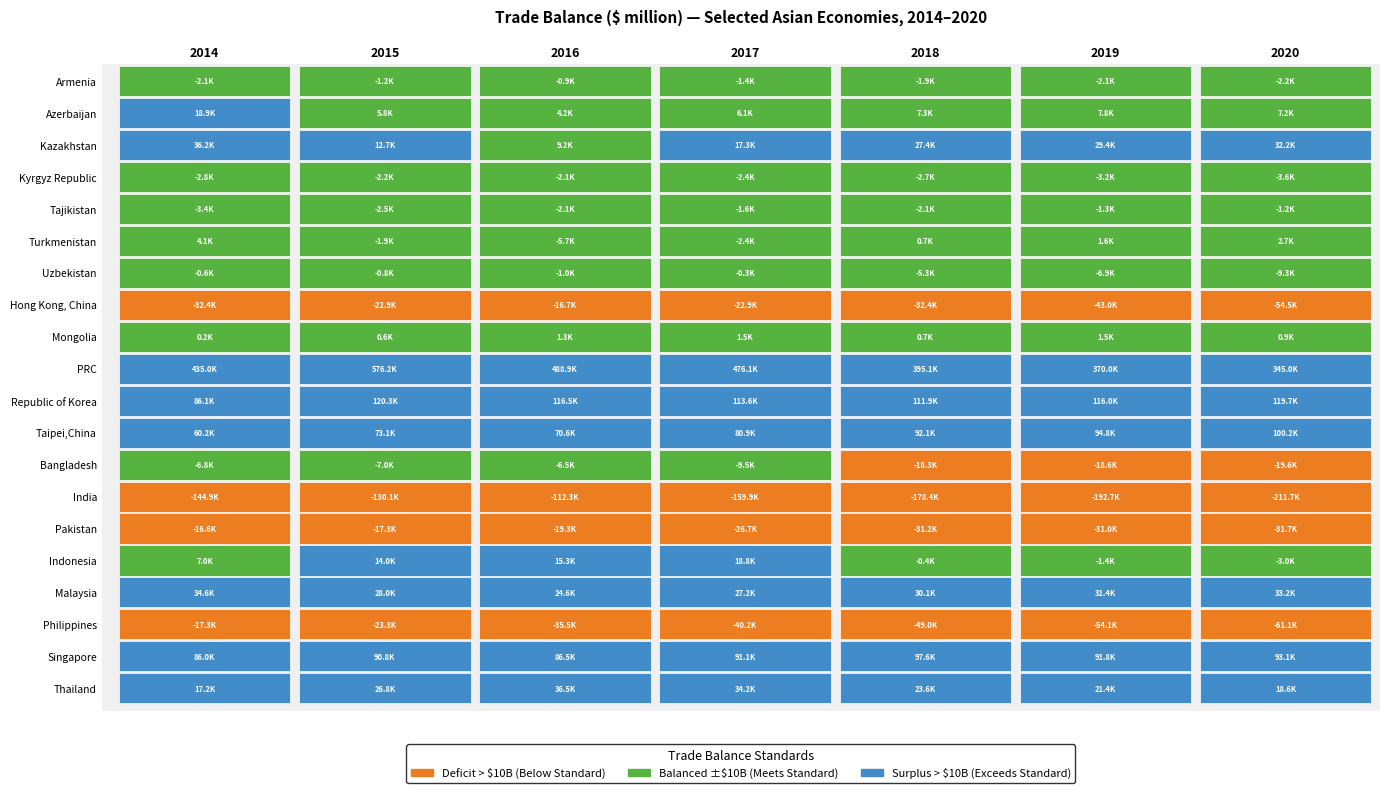

What is the lowest value of the Tajikistan series?

-3361.4